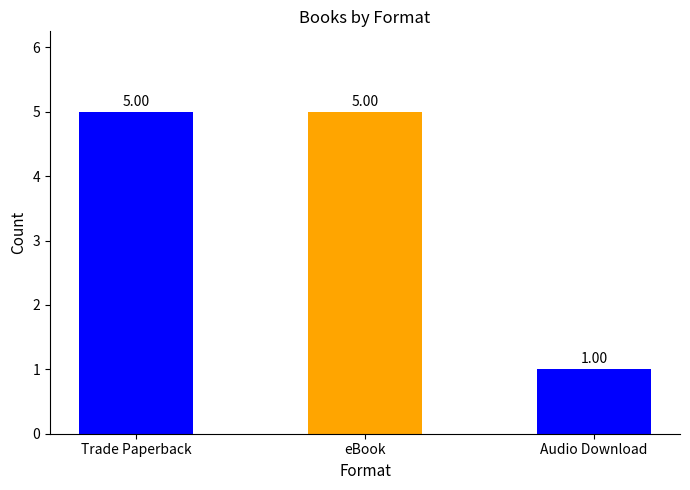

What is the change in value from Trade Paperback to Audio Download?

-4